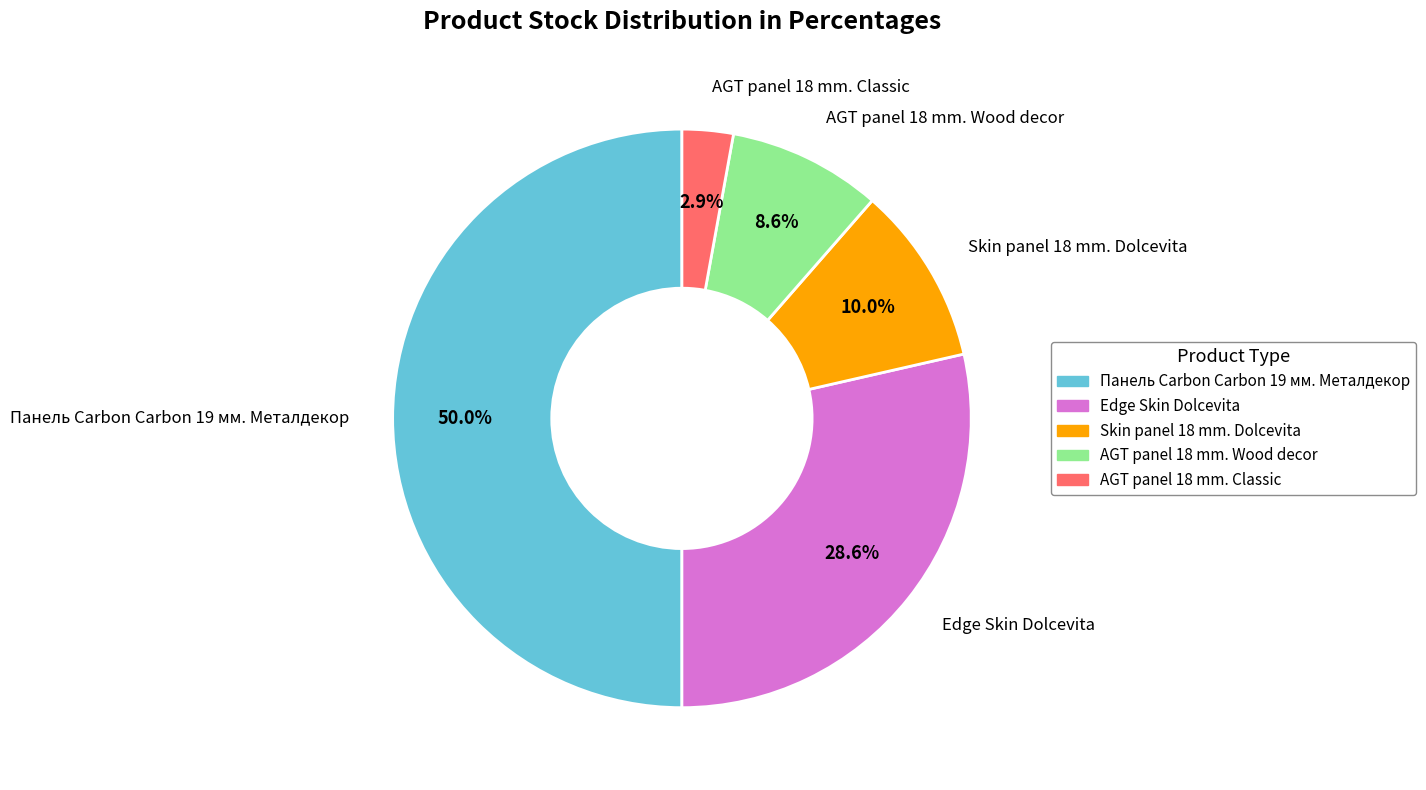

What percentage do Skin panel 18 mm. Dolcevita and Edge Skin Dolcevita together represent?

38.6%